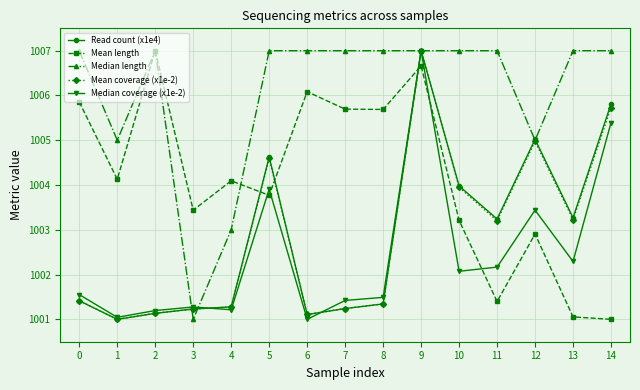

What are all the series names shown in the legend?

Read count (x1e4), Mean length, Median length, Mean coverage (x1e-2), Median coverage (x1e-2)